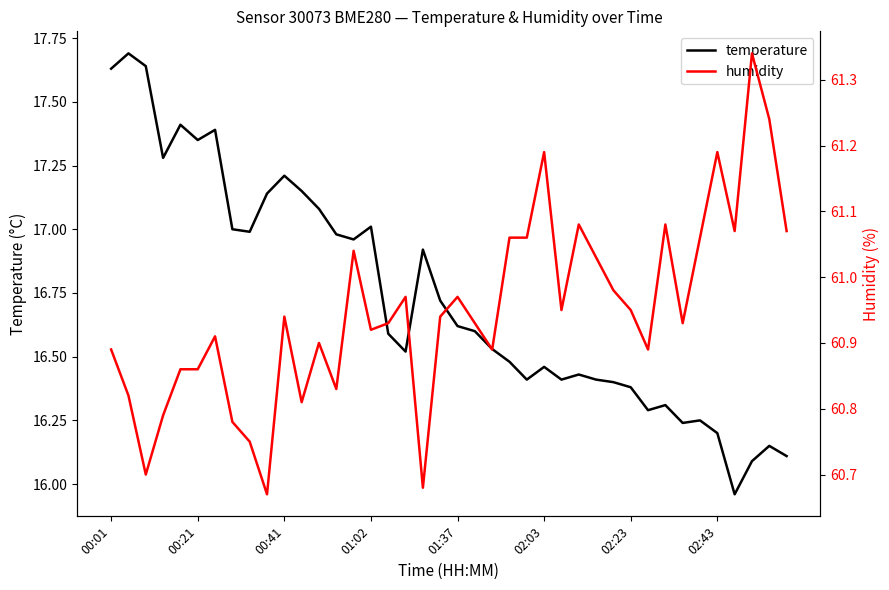

In temperature, how many points are higher than both neighbors (excluding endpoints)?

11